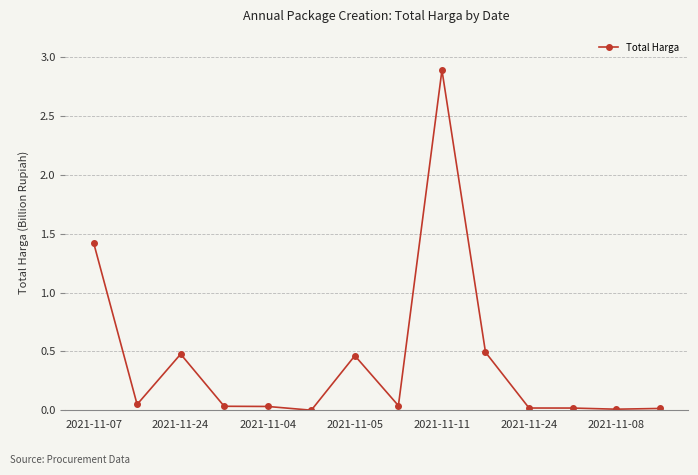

Is this an area chart (filled region under the line)?

No